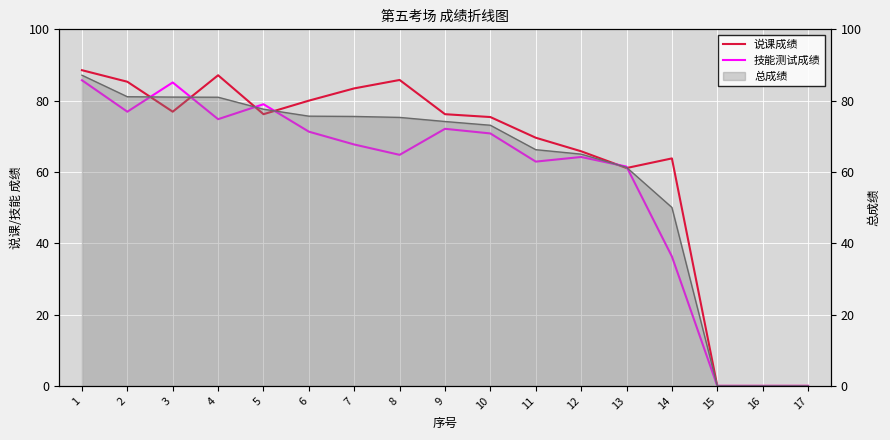

True or false: 说课成绩 has more than 0 points higher than both neighbors.

True